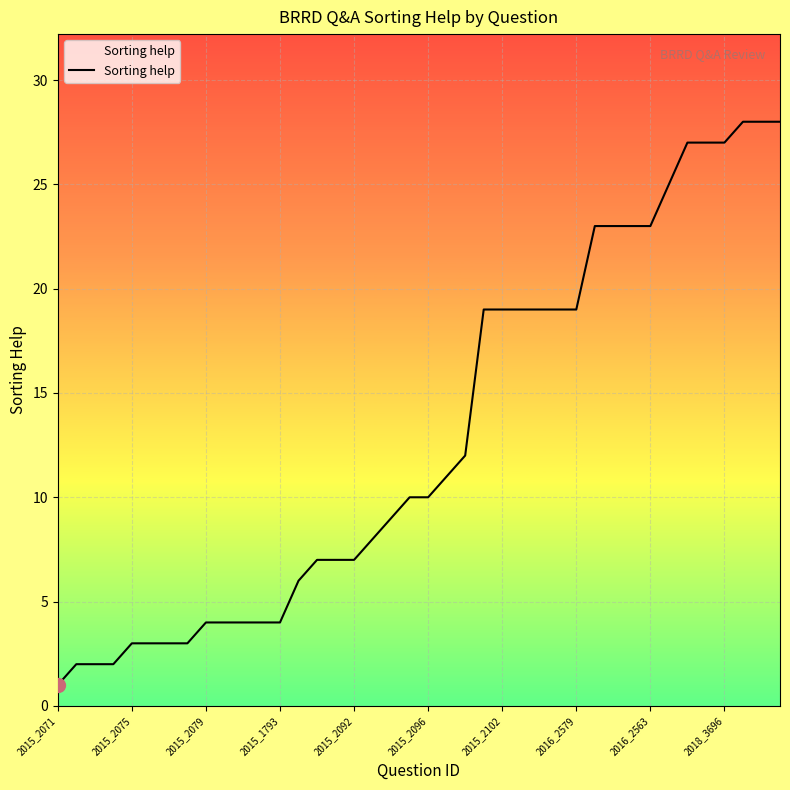

What is the greatest value displayed?

28